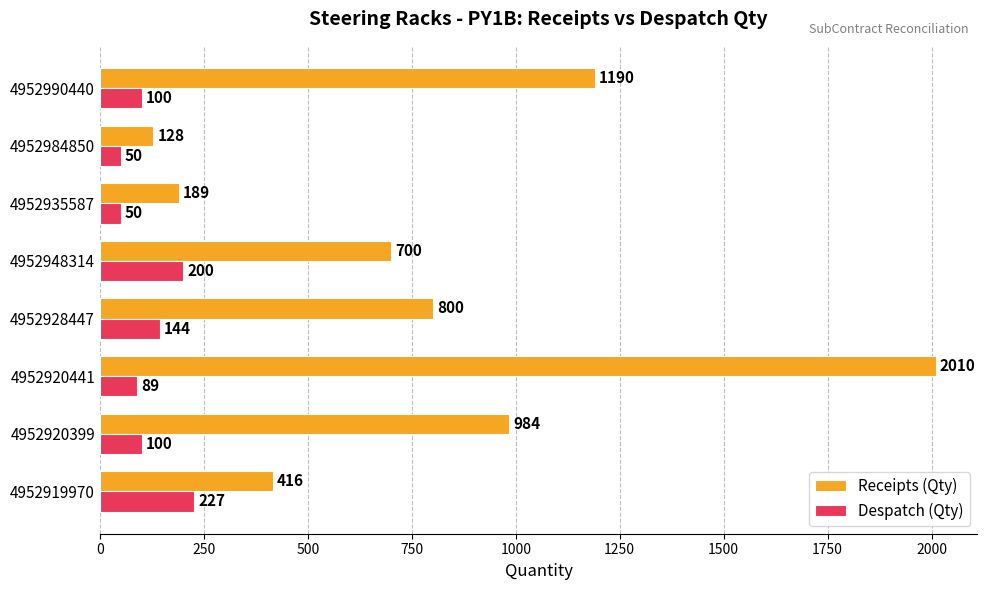

At how many categories does at least one series exceed 1758?

1